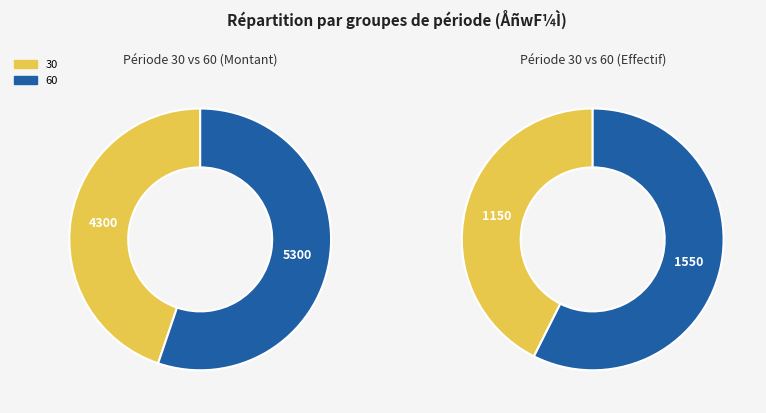

At 30, list the series in order from largest to smallest.

60, 30